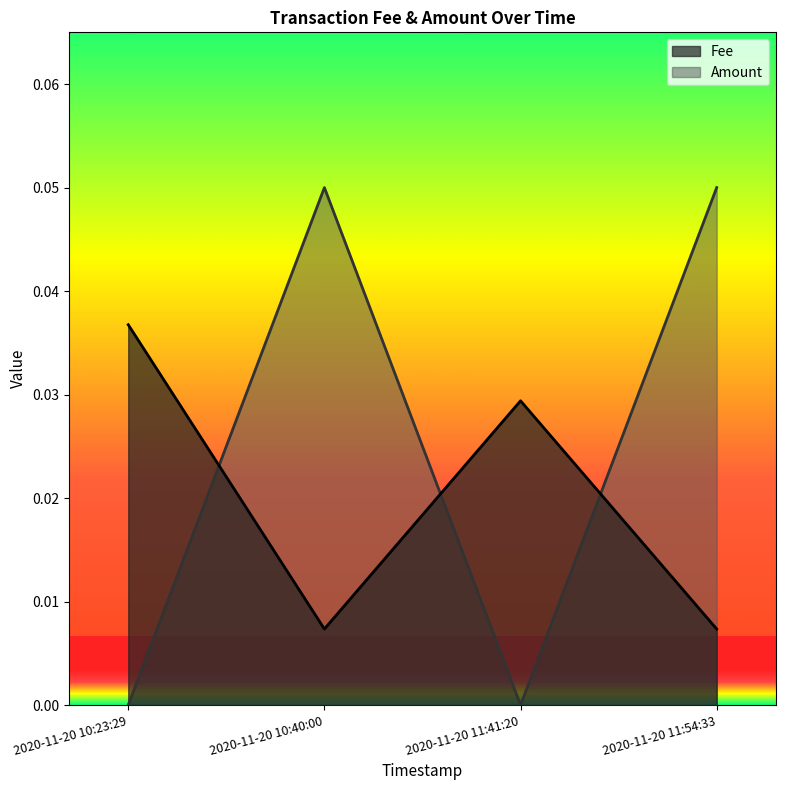

Reading left to right, transcribe all the data shown in this chart.

Fee: 0.0	0.0	0.0	0.0
Amount: 0.0	0.1	0.0	0.1